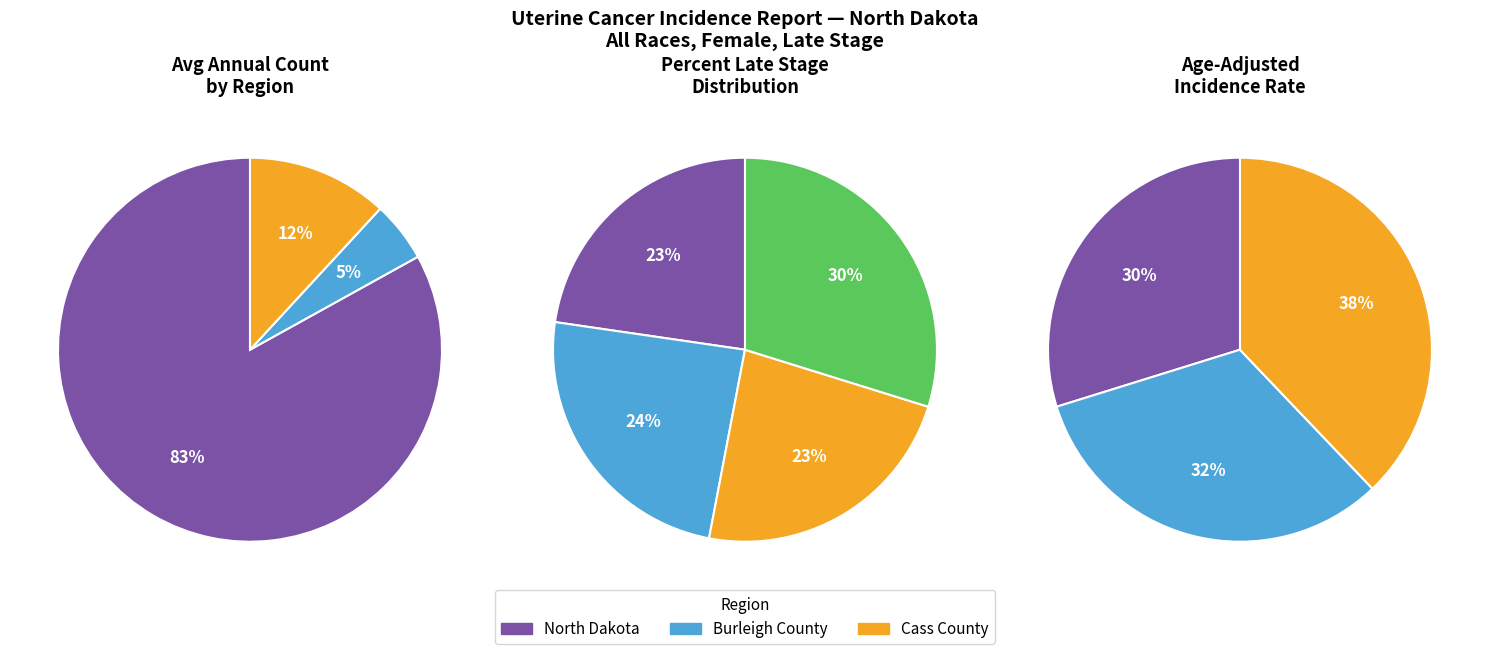

How many slices are in this pie chart?

3